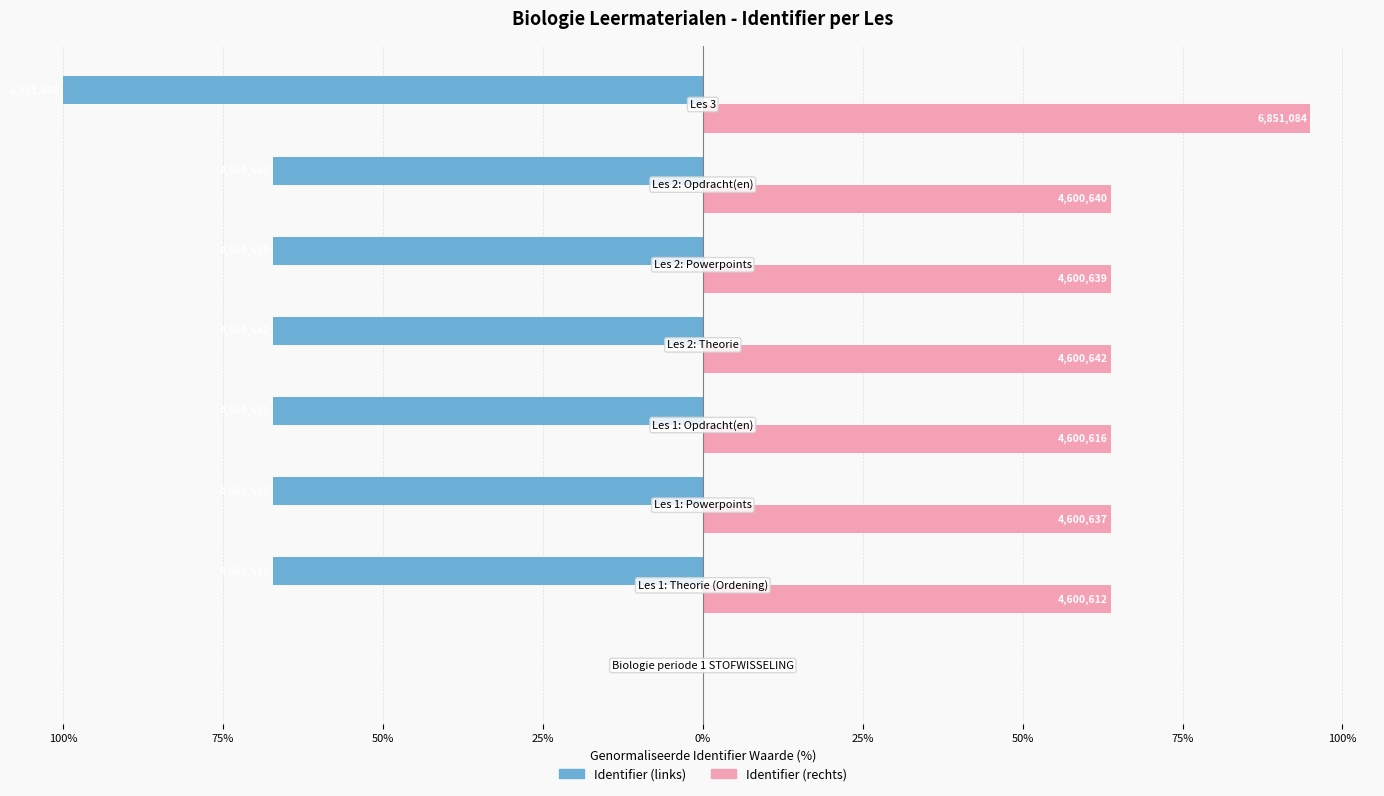

What are all the series names shown in the legend?

Identifier (links), Identifier (rechts)